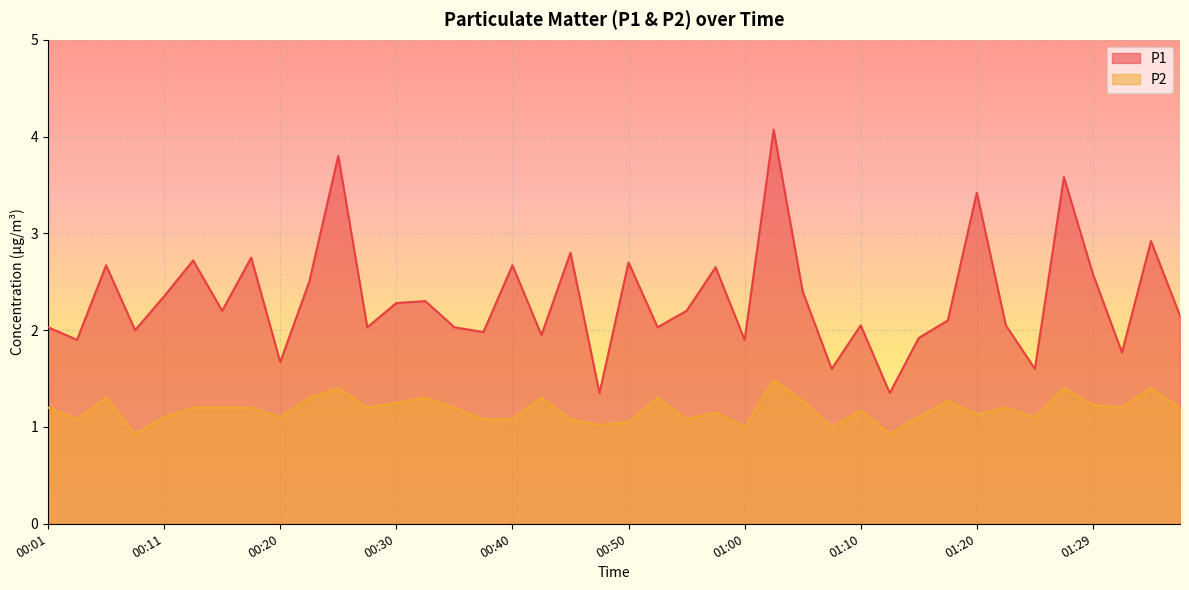

What is the maximum value shown in the chart?

4.1